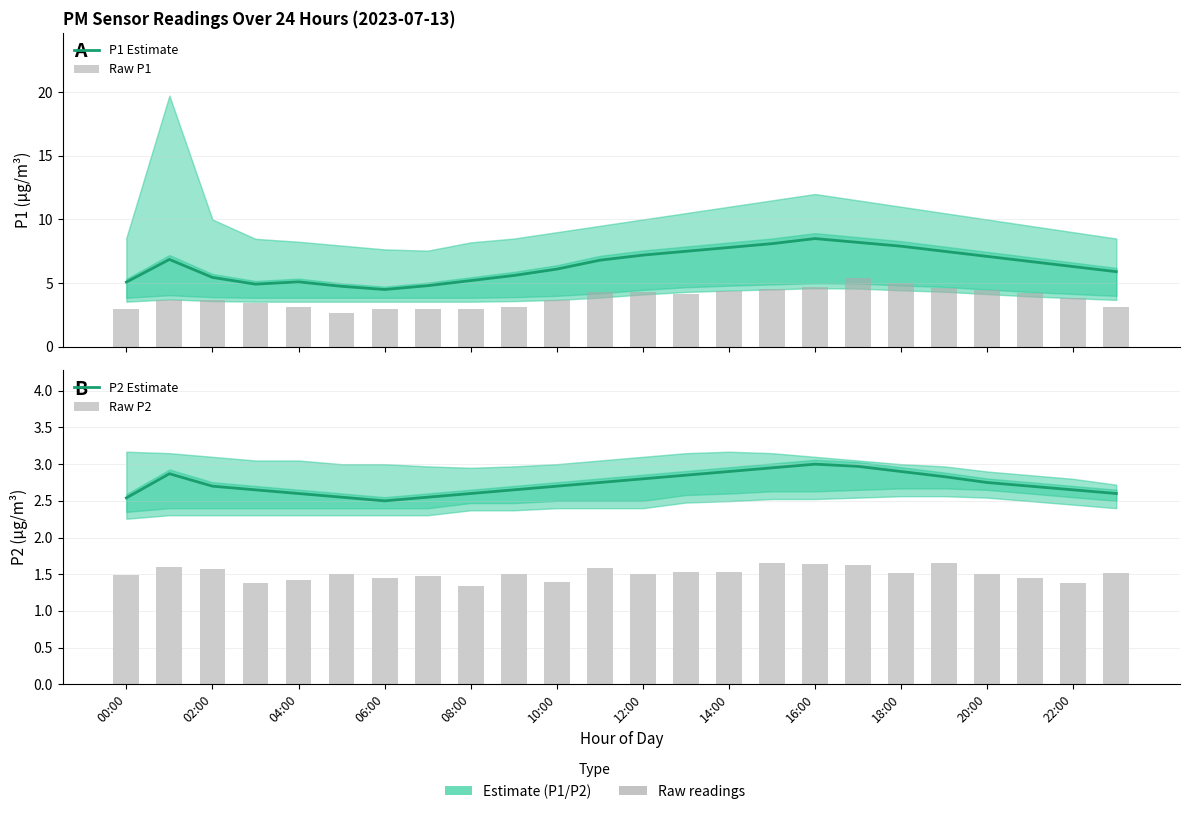

What is the average value of the Raw P1 series?

3.8